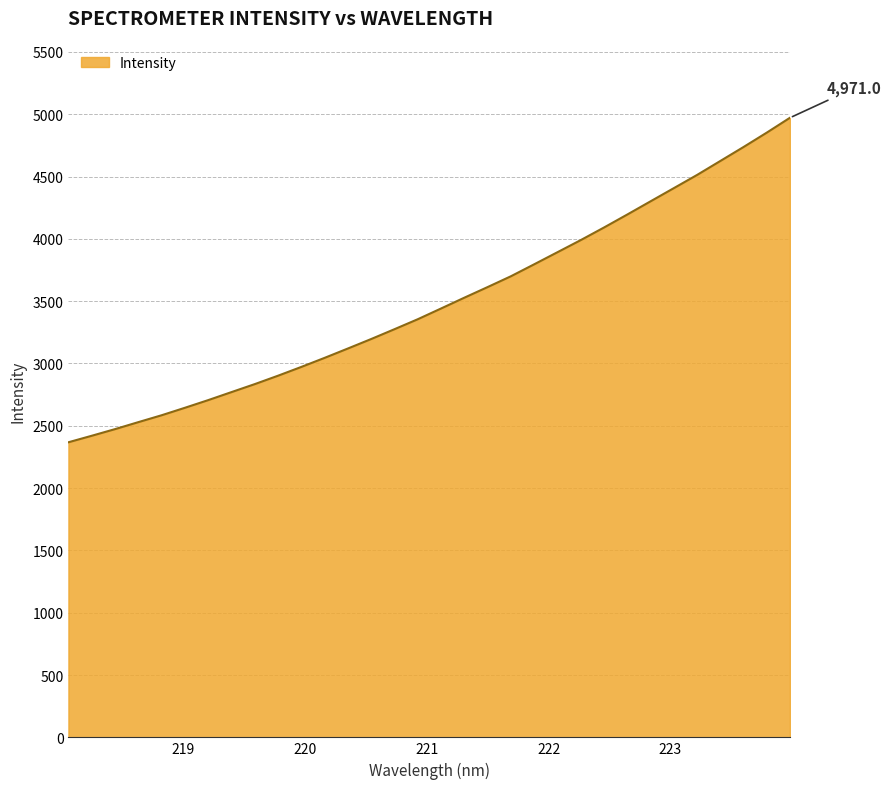

What is the maximum value shown in the chart?

4971.0